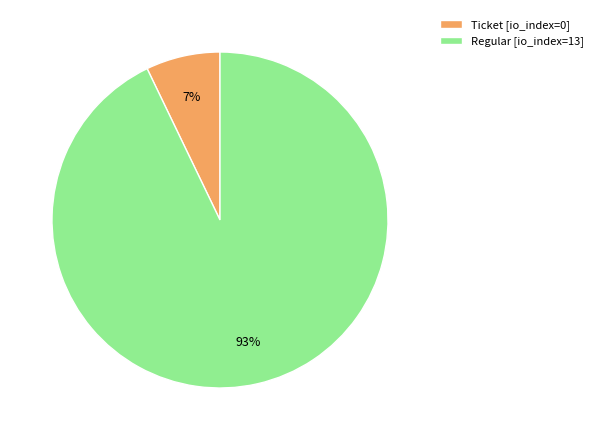

Do Ticket [io_index=0] and Regular [io_index=13] together represent more than half of the pie?

Yes